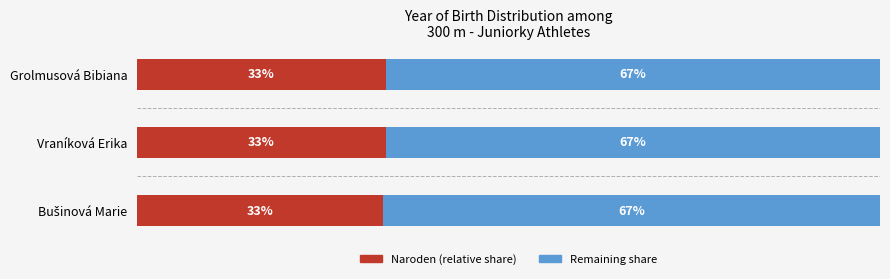

What are all the series names shown in the legend?

Naroden (relative share), Remaining share